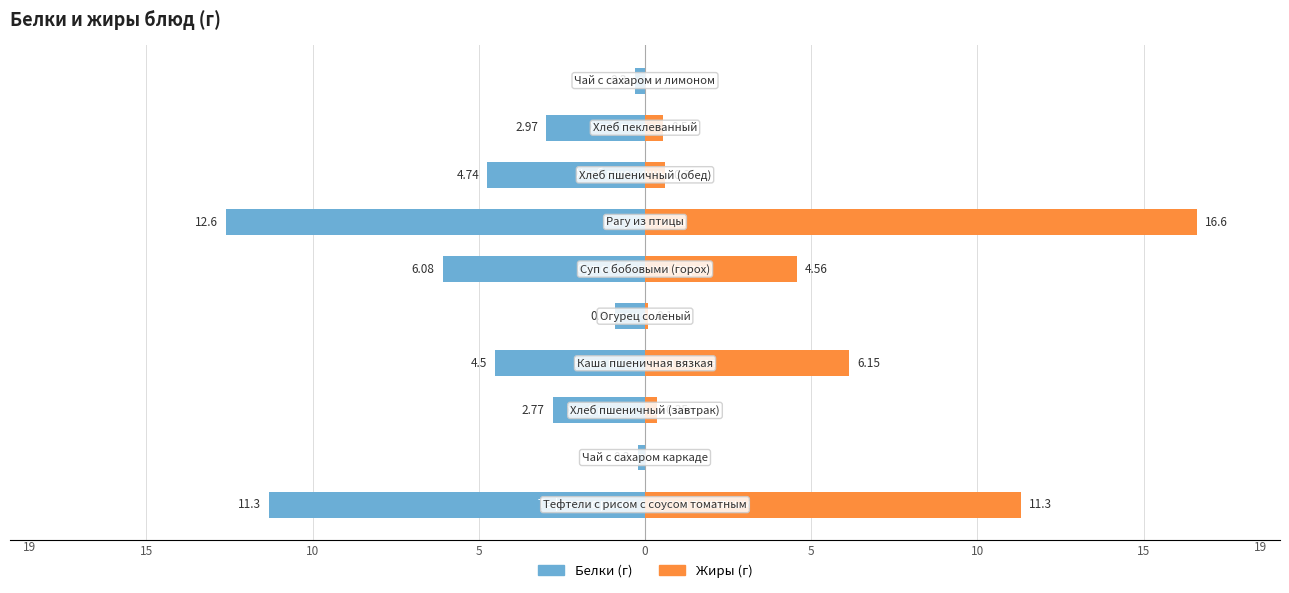

How many data points in Белки are less than -2?

7